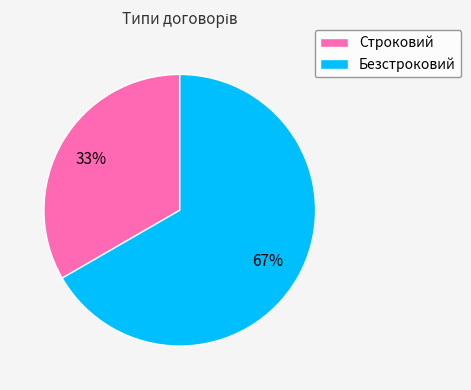

To the nearest percent, what is the combined percentage of Строковий and Безстроковий?

100%